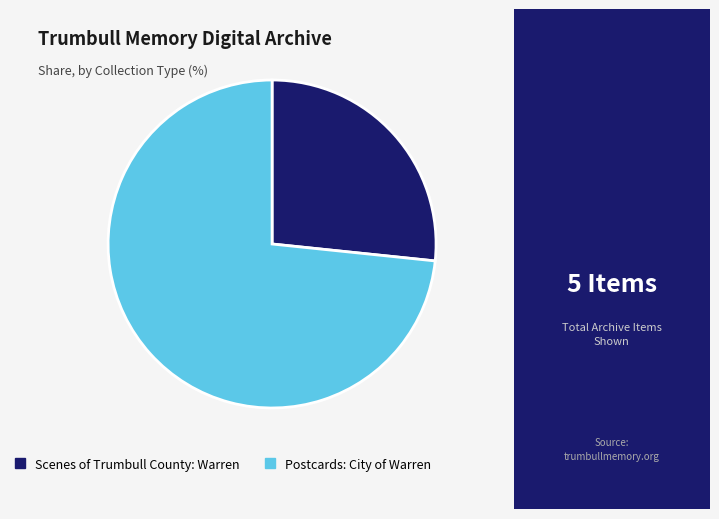

Which category has the biggest portion of the pie?

Postcards: City of Warren